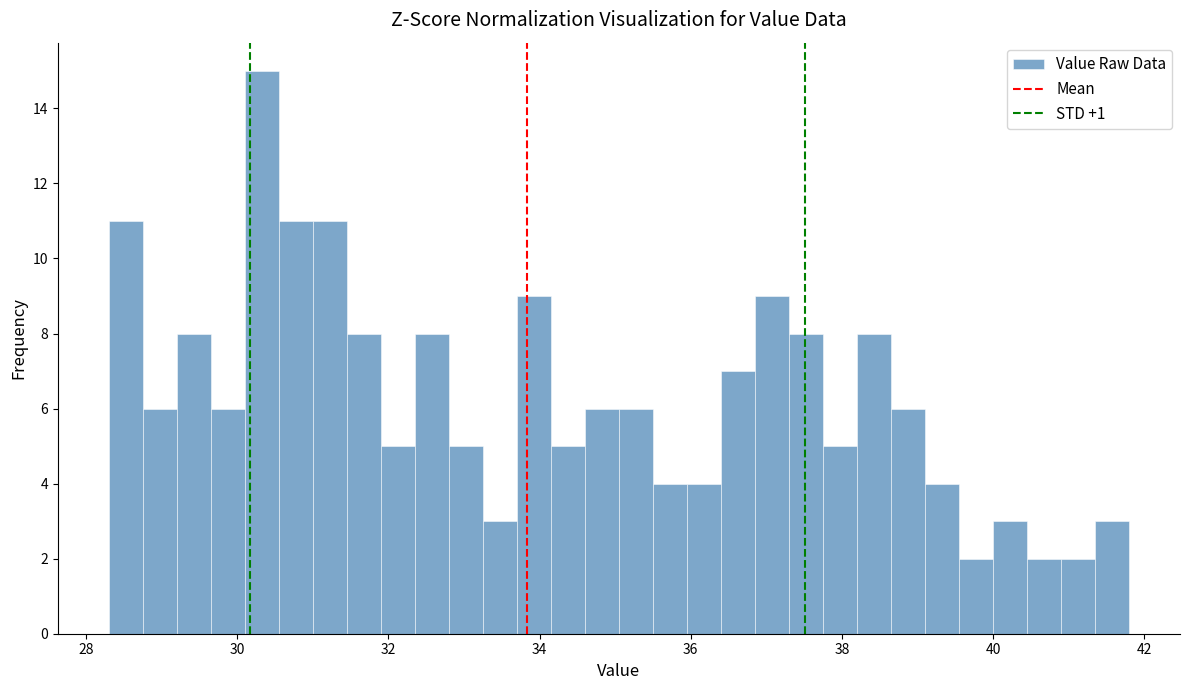

Around what value on the x-axis is the tallest bar? Give the approximate position of its centre, as read against the axis.

30.4